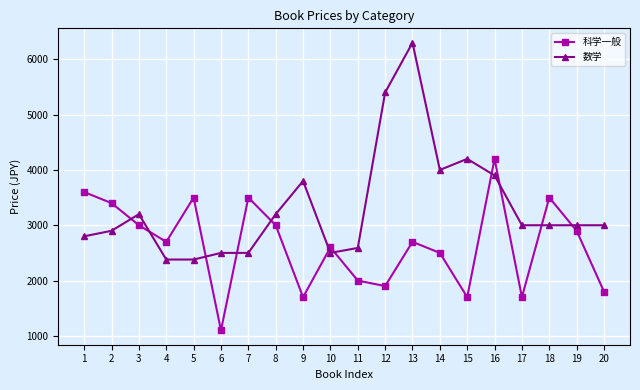

How many lines are shown in the chart?

2